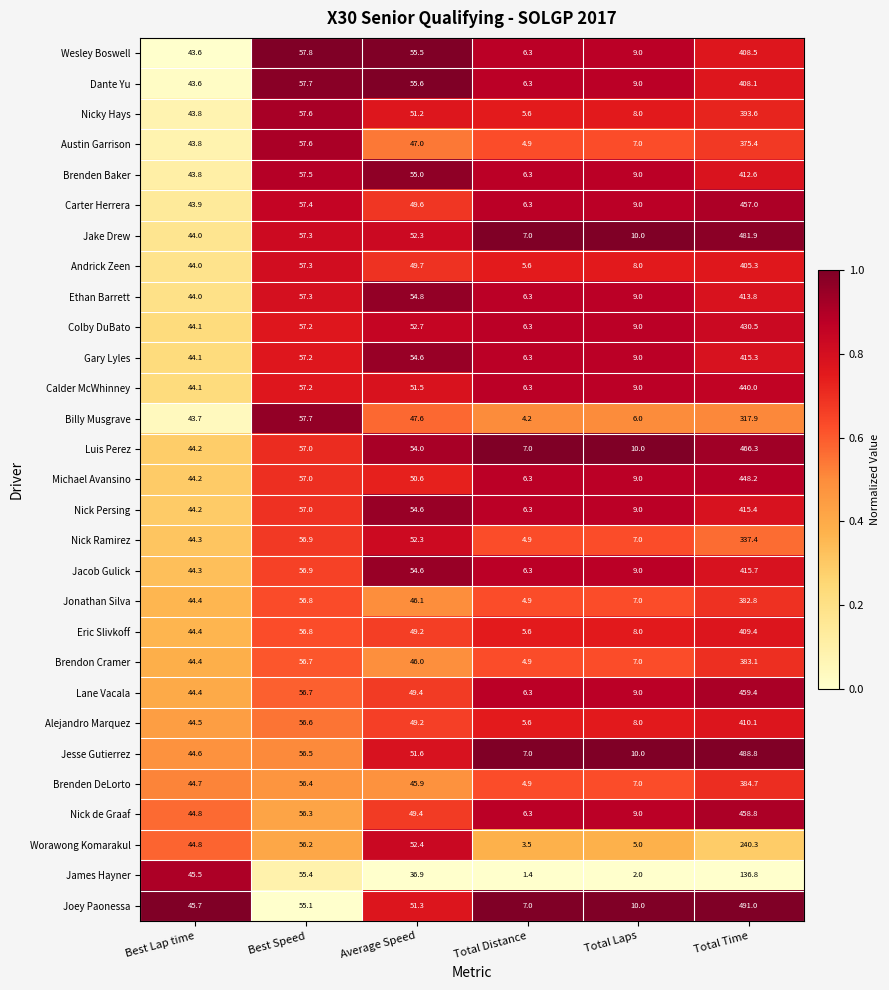

How many categories are shown in the chart?

6